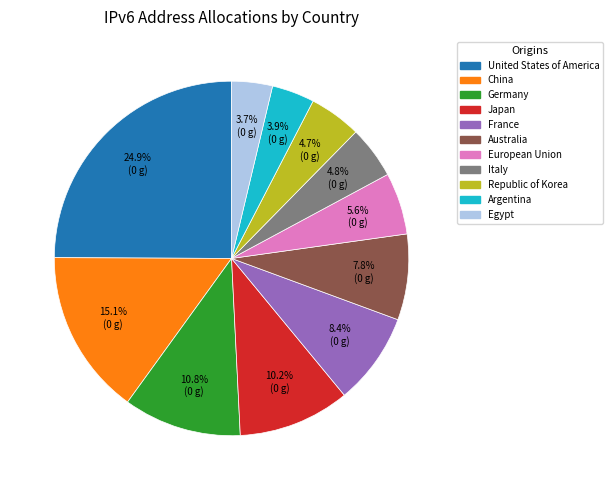

How many segments does this pie chart have?

11